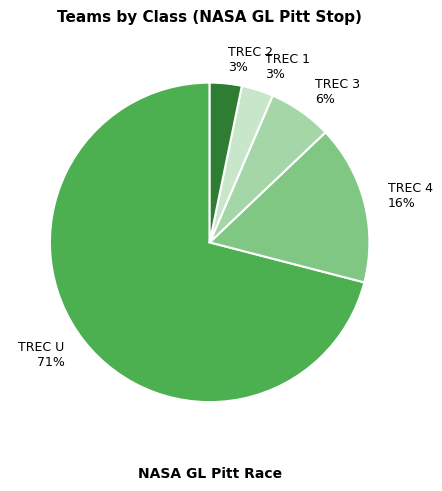

Which slice is the largest?

TREC U 71%